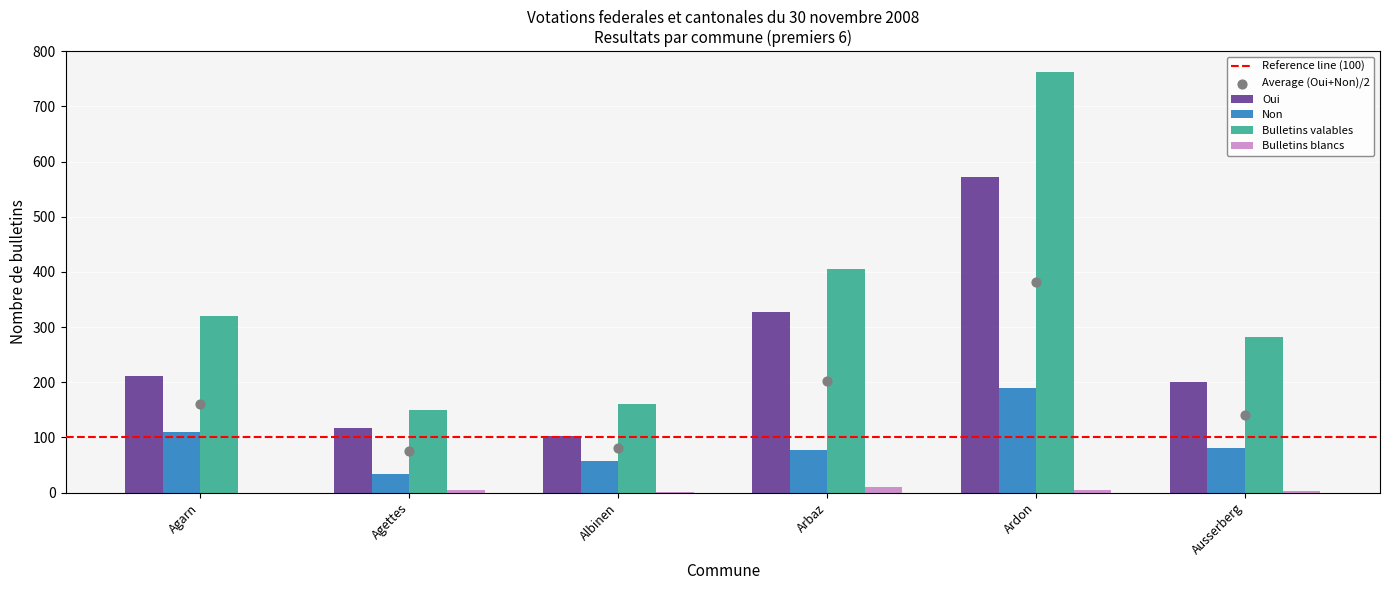

At how many categories does at least one series exceed 389?

2